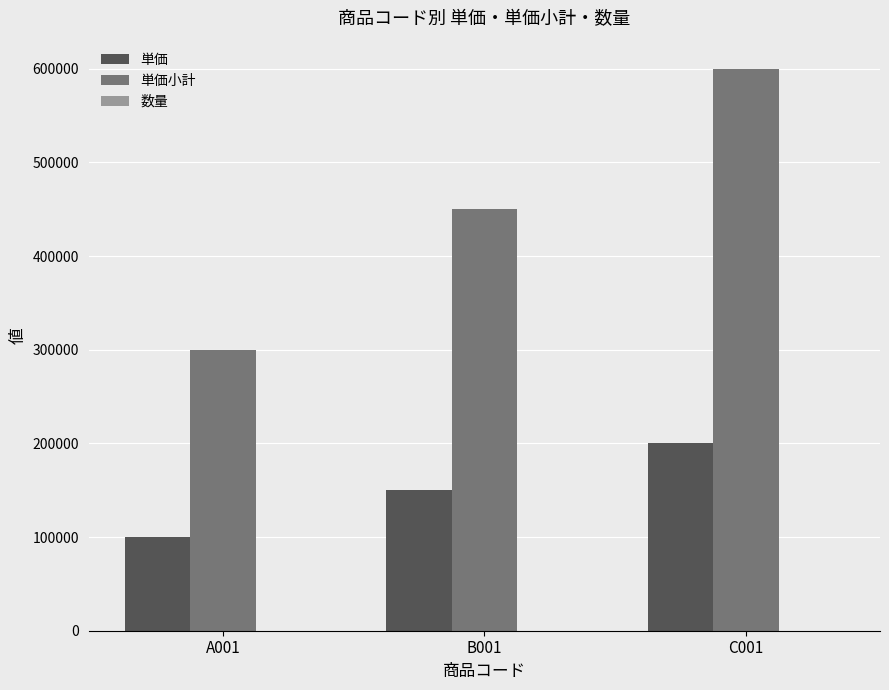

At which category is the sum across all series the highest?

C001